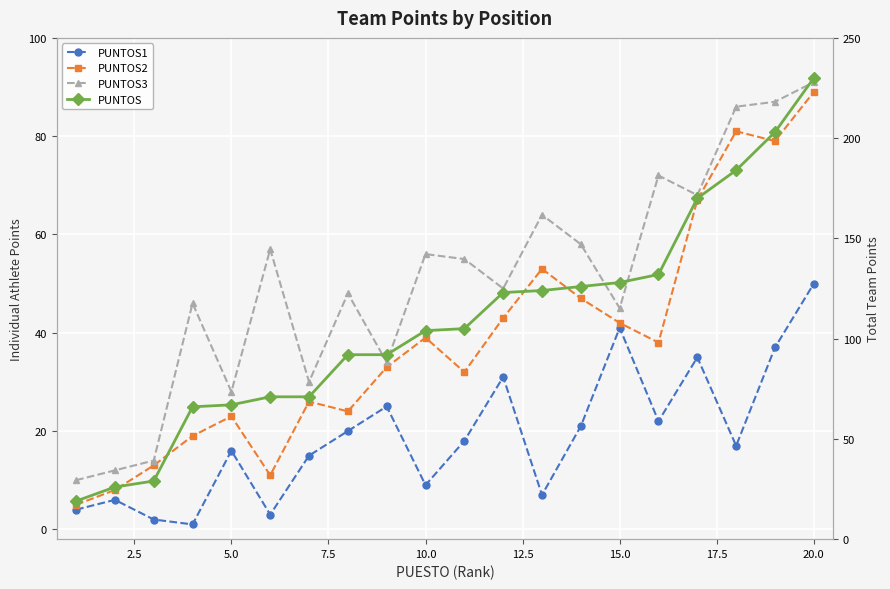

What is the value of the PUNTOS2 point at the 18th from the left?

81